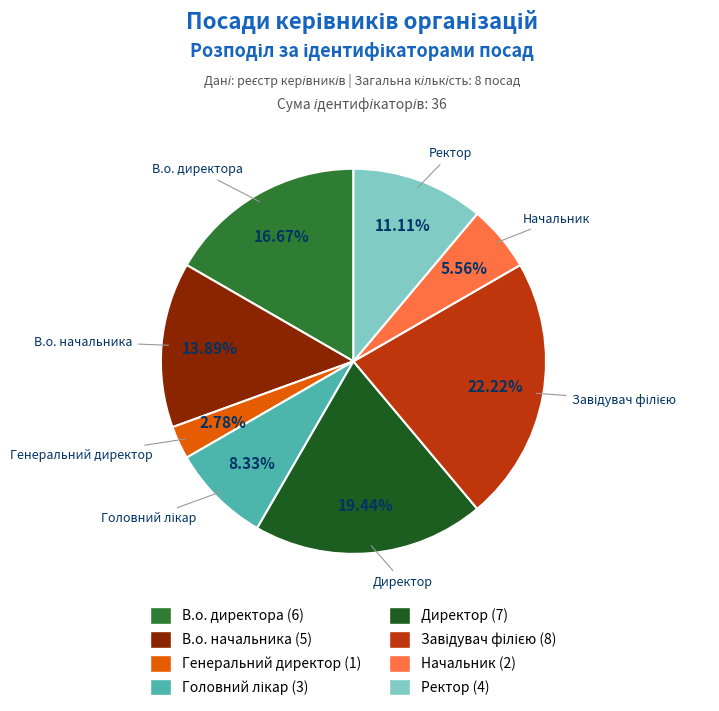

How much of the chart is everything except В.о. начальника?

86.1%